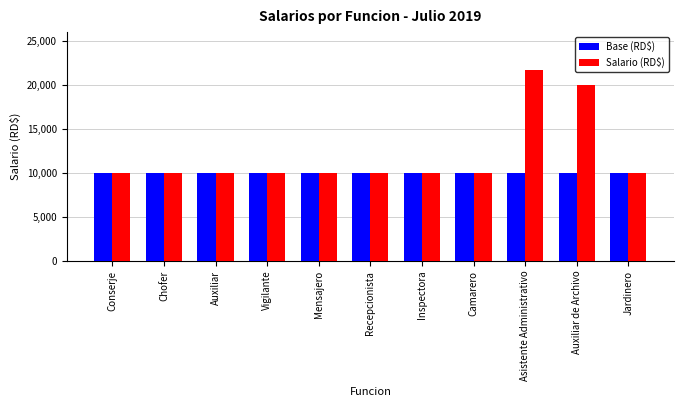

What is the sum of the Base (RD$) values at Auxiliar and Vigilante?

20000.0